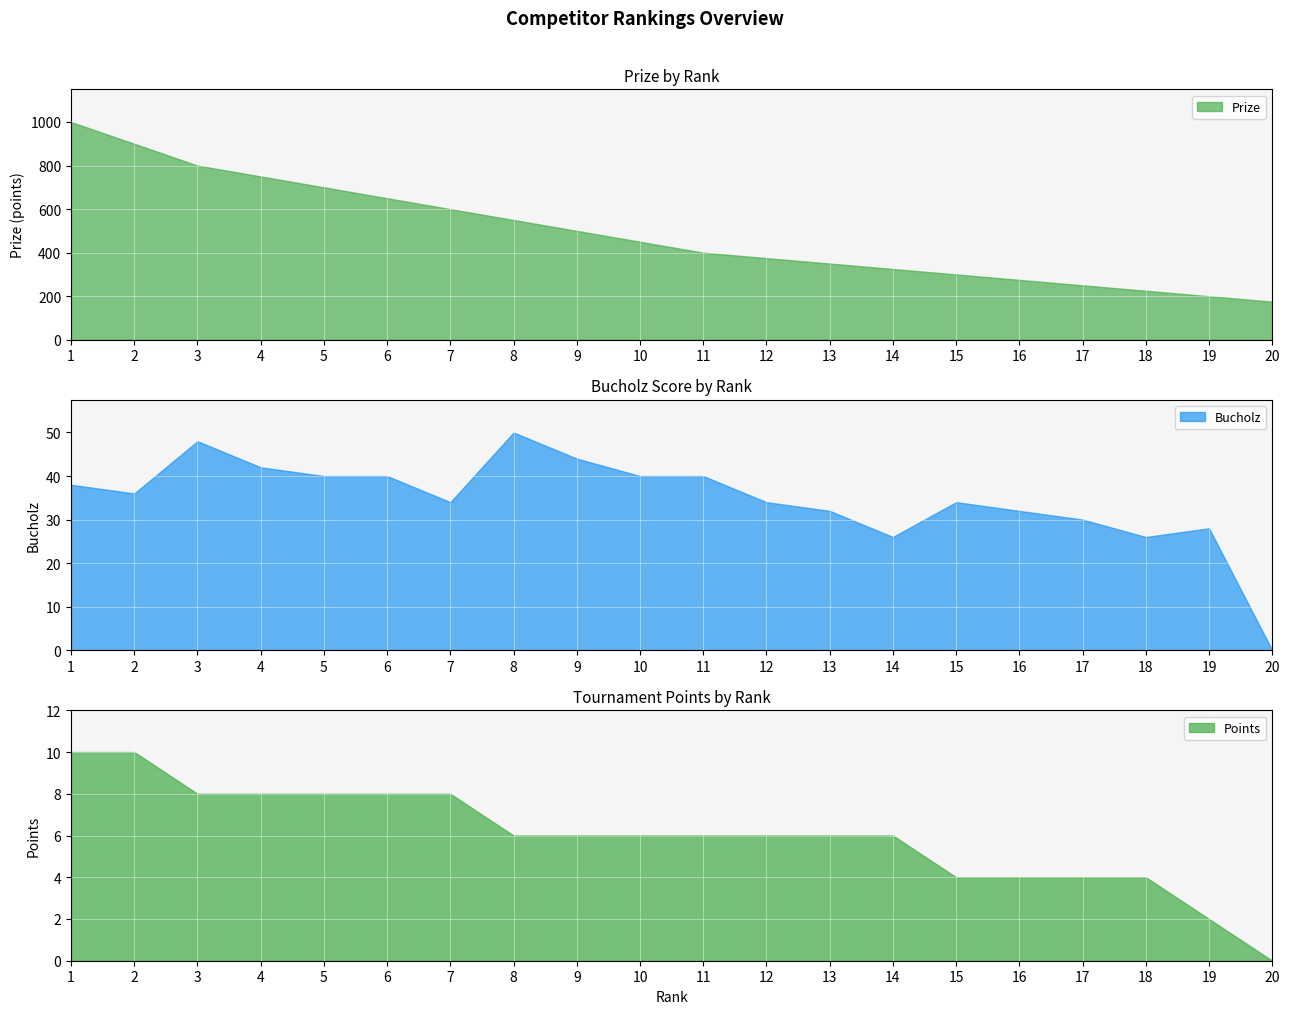

True or false: Points has a value of 2 at 19.

True